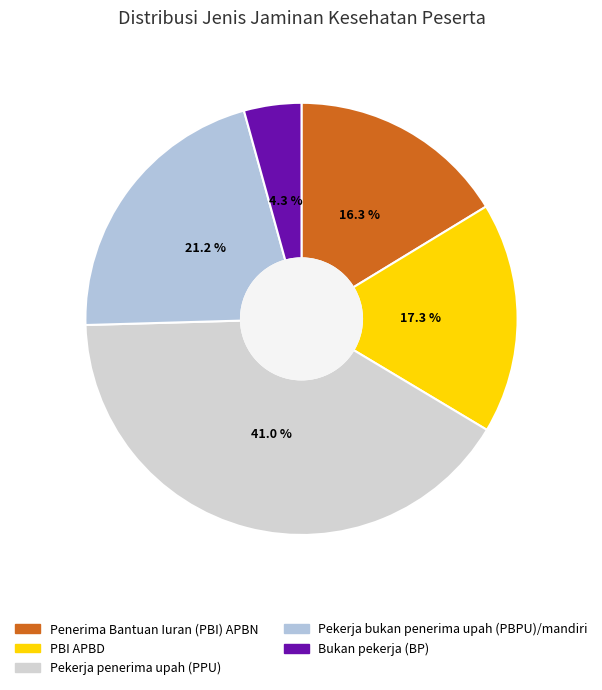

True or false: Bukan pekerja (BP) accounts for 1% of the total.

False